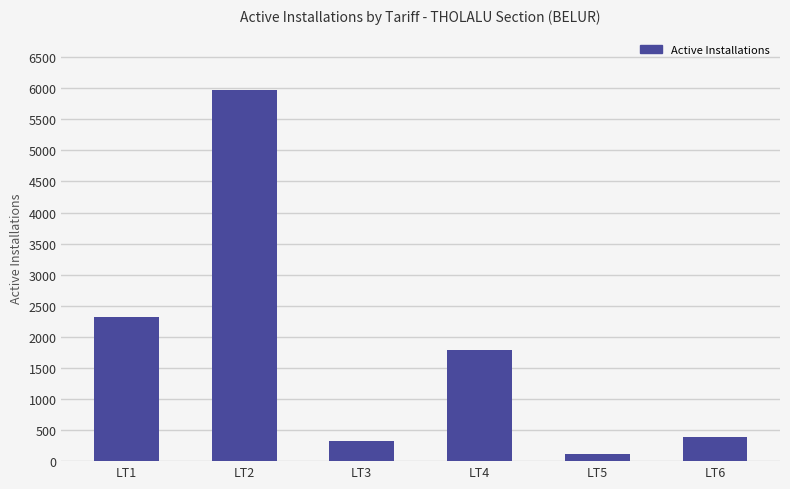

Reading right to left, extract all data points from this chart.

LT6=396	LT5=120	LT4=1784	LT3=317	LT2=5967	LT1=2319